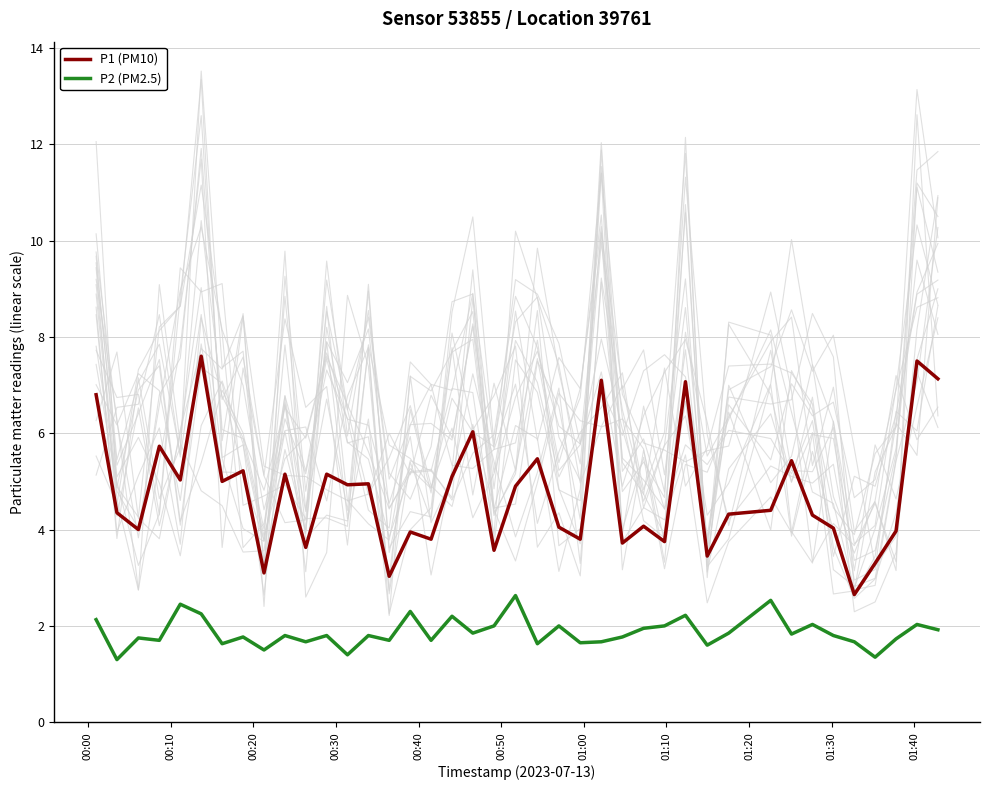

True or false: P2 (PM2.5) and P1 (PM10) cross at least once.

False